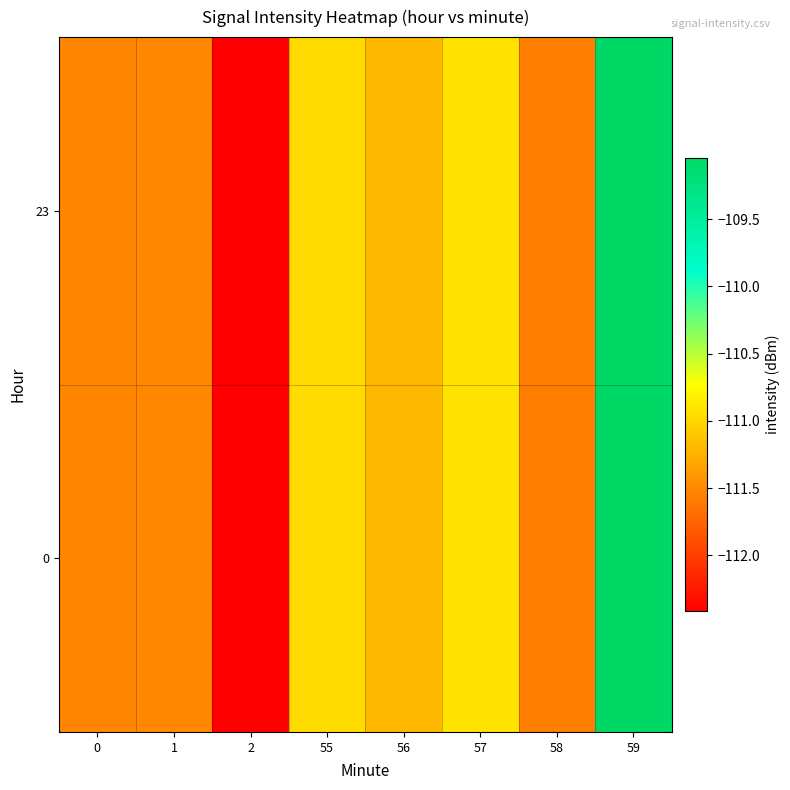

Reading right to left, list all the values displayed in this chart.

0: 59=-109.0	58=-111.6	57=-110.9	56=-111.2	55=-111.0	2=-112.4	1=-111.5	0=-111.5
23: 59=-109.0	58=-111.6	57=-110.9	56=-111.2	55=-111.0	2=-112.4	1=-111.5	0=-111.5